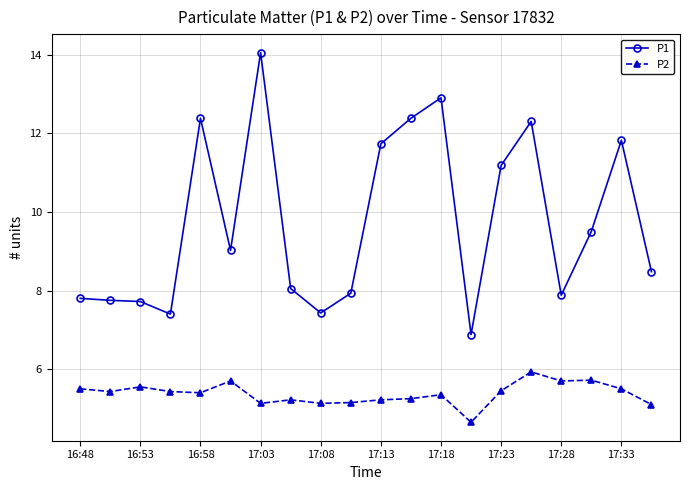

What are all the series names shown in the legend?

P1, P2